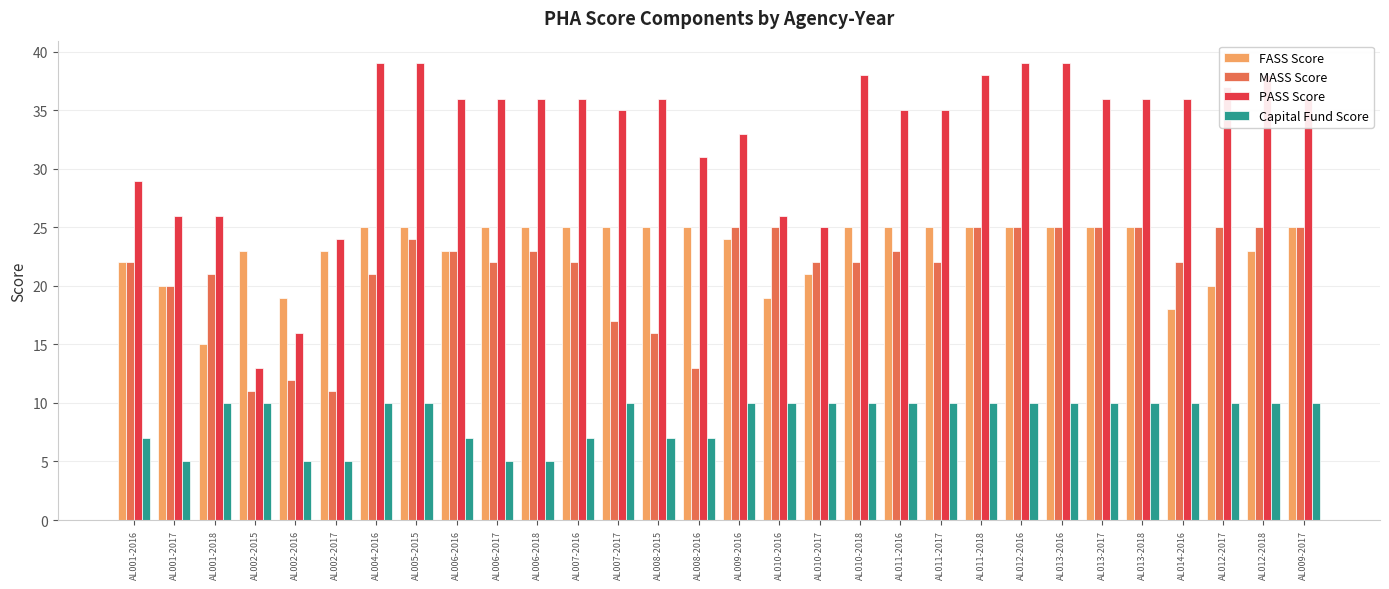

What is the value of the Capital Fund Score bar at the 14th from the left?

7